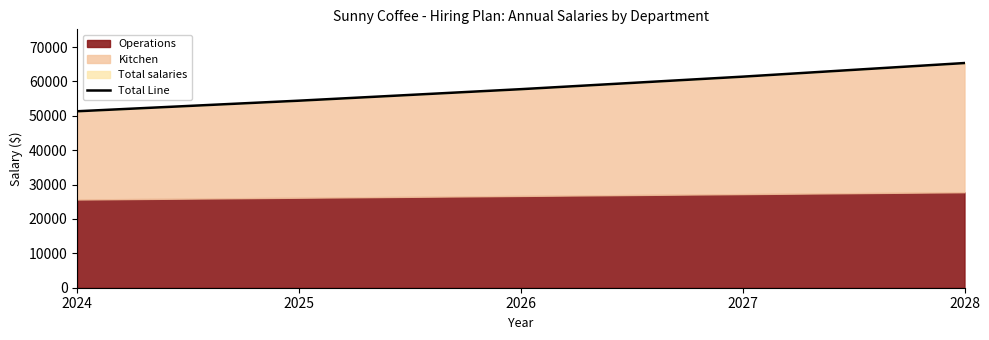

List the labels in order of value, smallest first.

2024, 2025, 2026, 2027, 2028